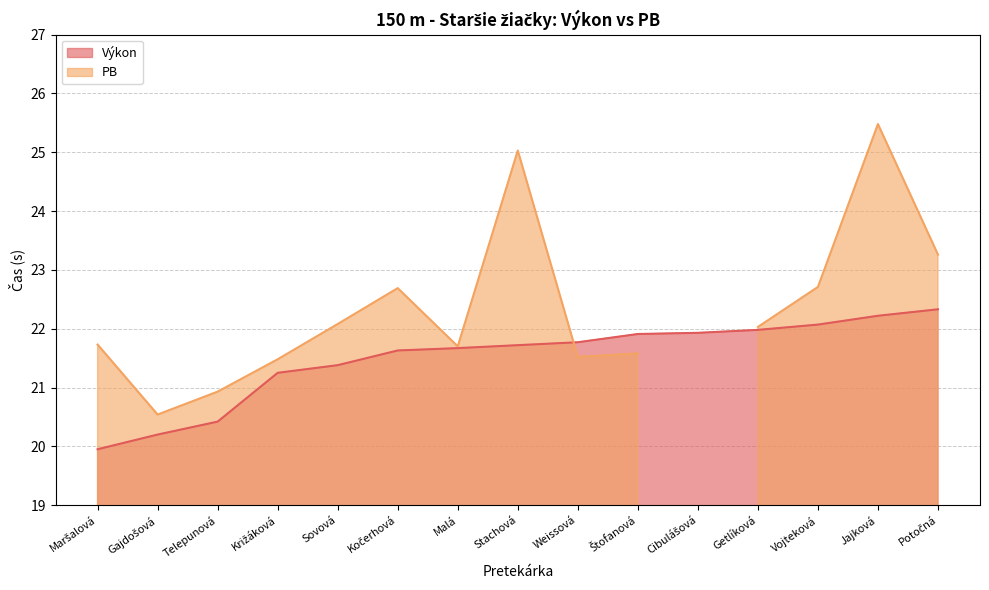

What is the difference between the values at Sovová and Potočná?

0.9